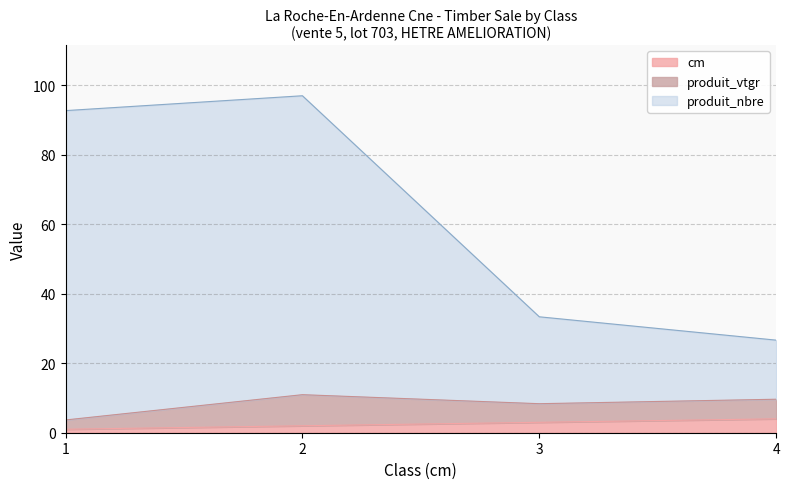

What is the total value across all series at 4?

26.6